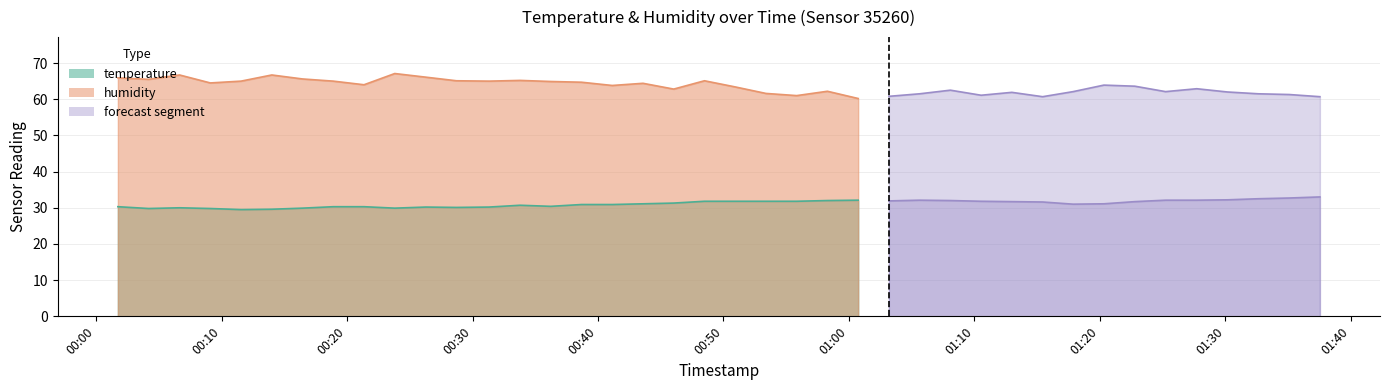

In temperature, how many points are lower than both neighbors (excluding endpoints)?

7